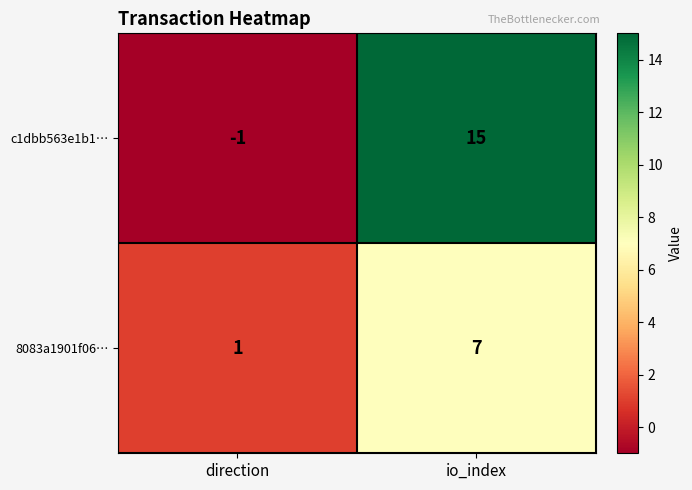

The c1dbb563e1b1… series shows 15 at io_index. True or false?

True